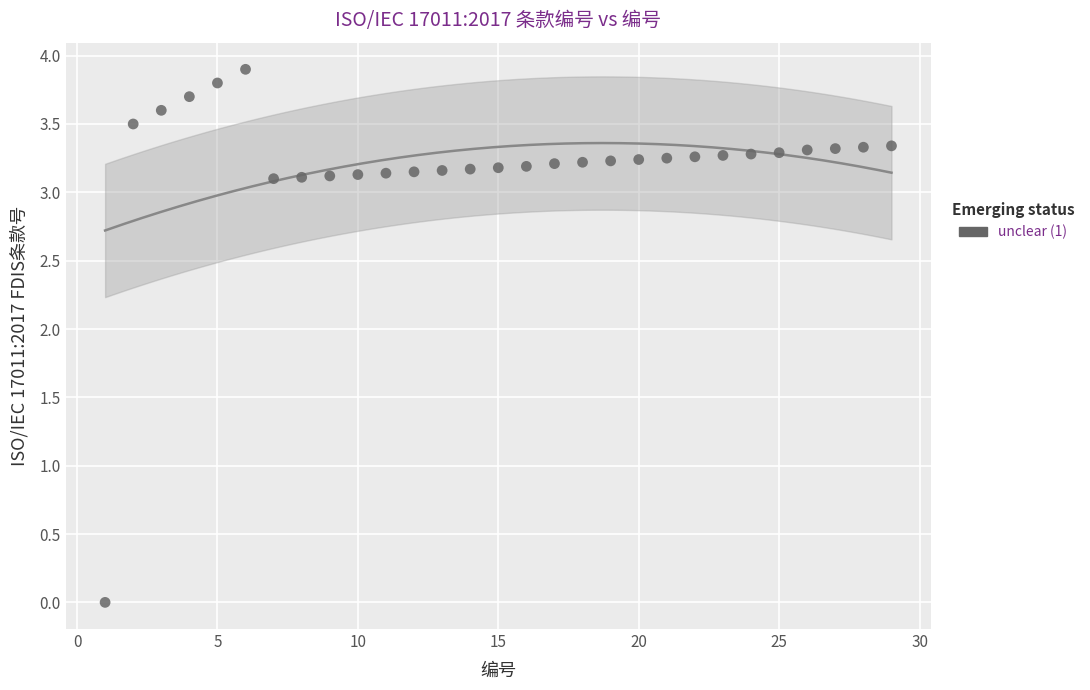

What is the range of Y values (max minus min)?

3.9